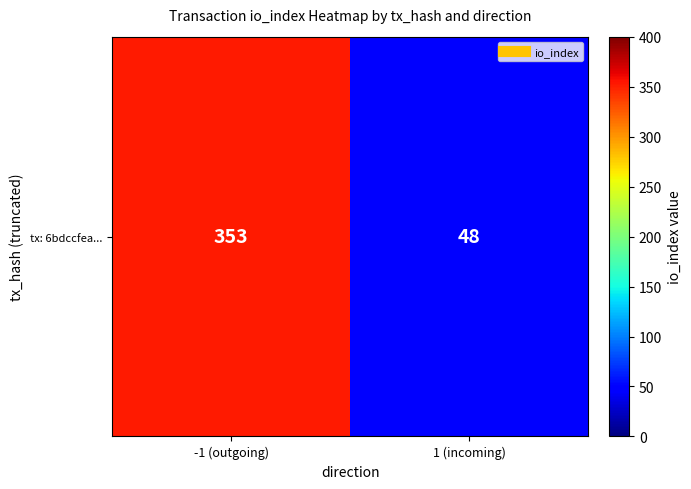

At which label is the value closest to 200?

1 (incoming)